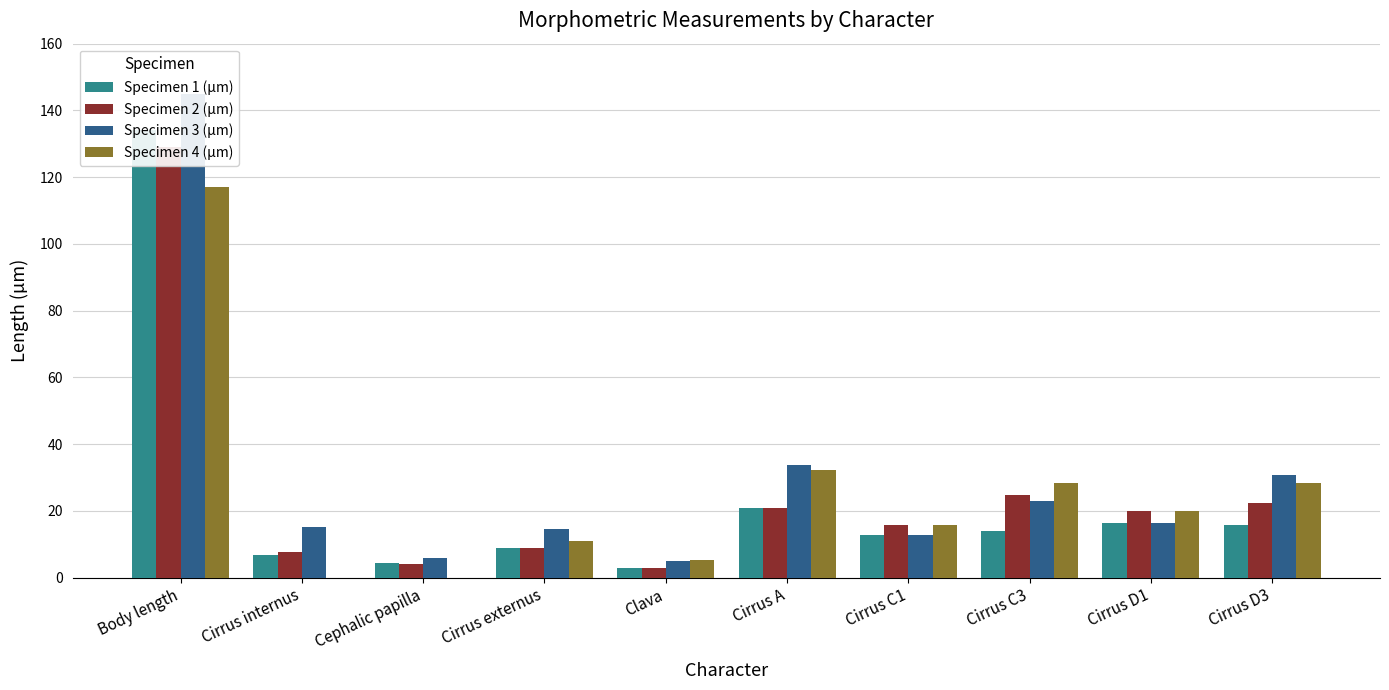

What is the value of the Specimen 3 (µm) bar at the 9th from the left?

16.3